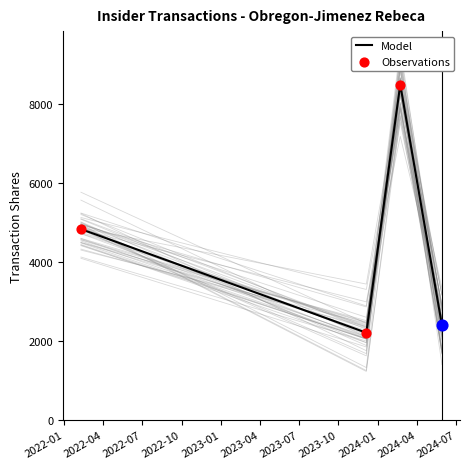

What are all the series names shown in the legend?

Model, Observations